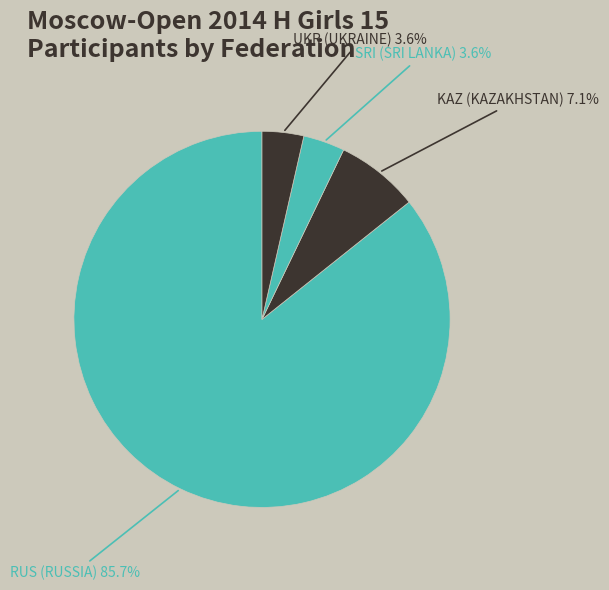

How many segments does this pie chart have?

4